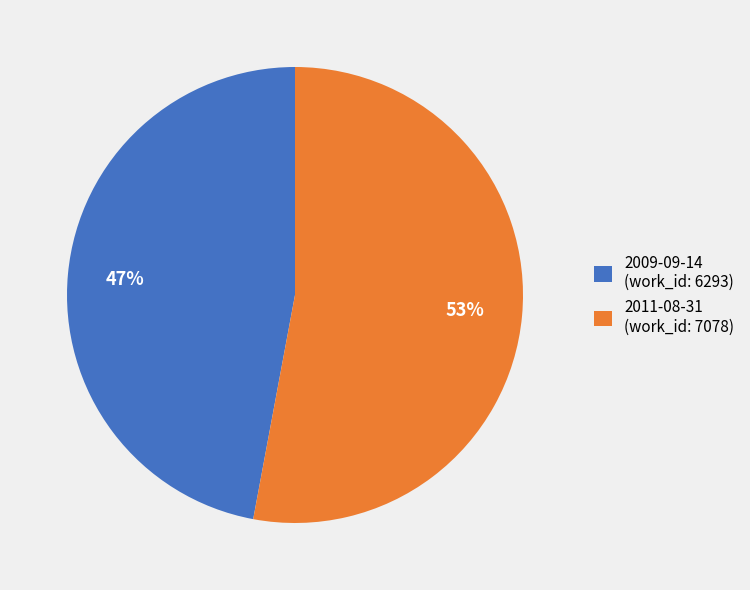

Which slice is the smallest?

2009-09-14